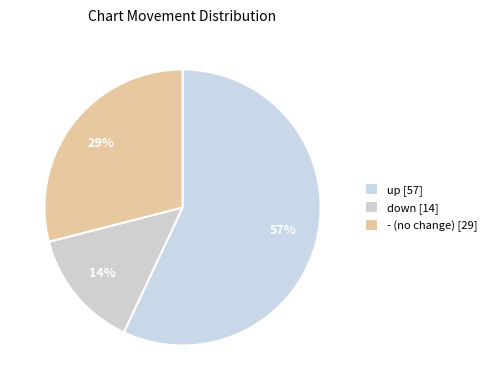

To the nearest percent, what is the difference between the down and up slice percentages?

43%